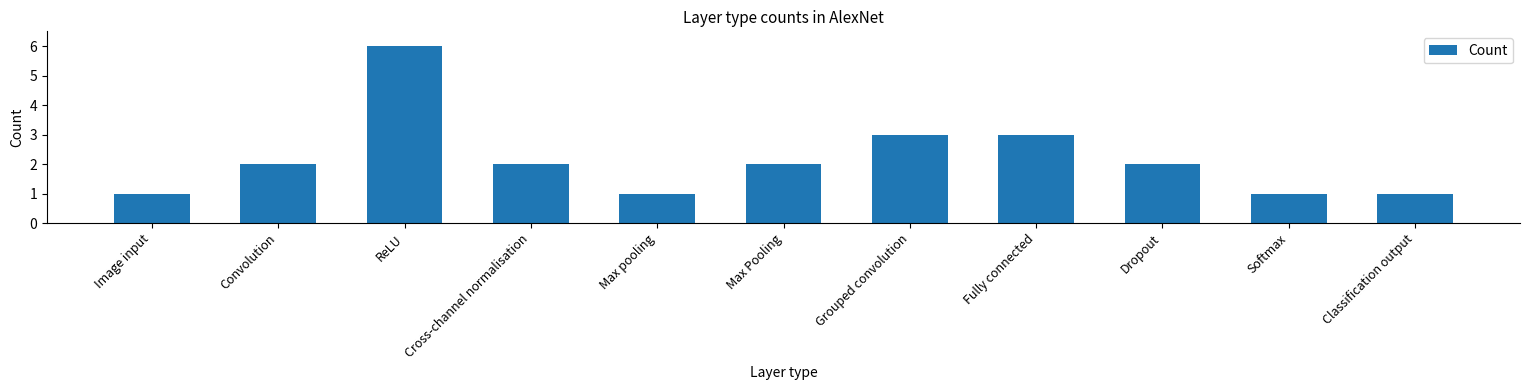

Are the bars grouped side by side (vs. stacked)?

No